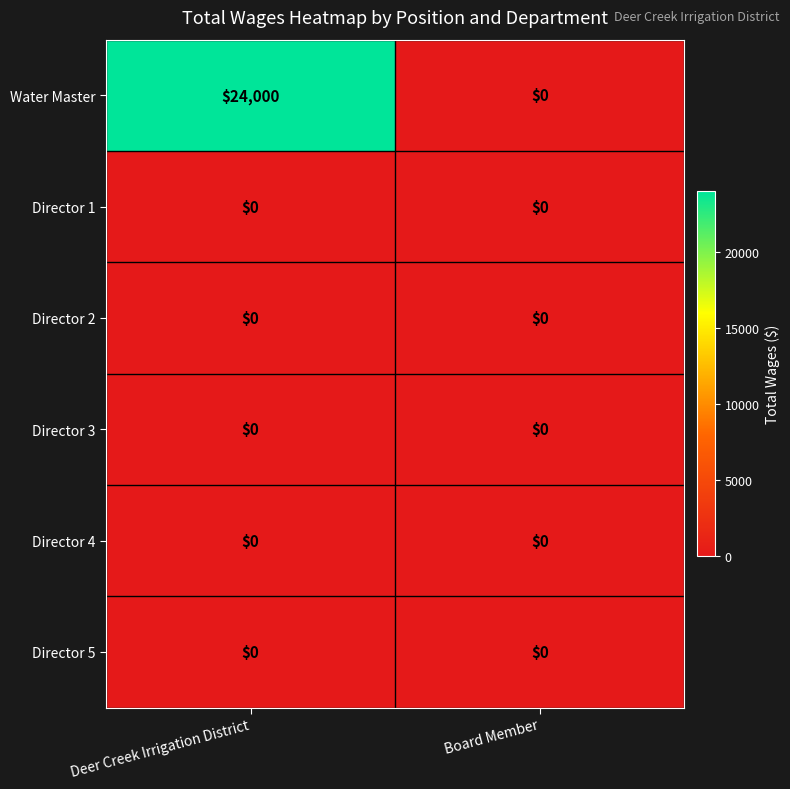

Which series has the widest spread of values?

Water Master